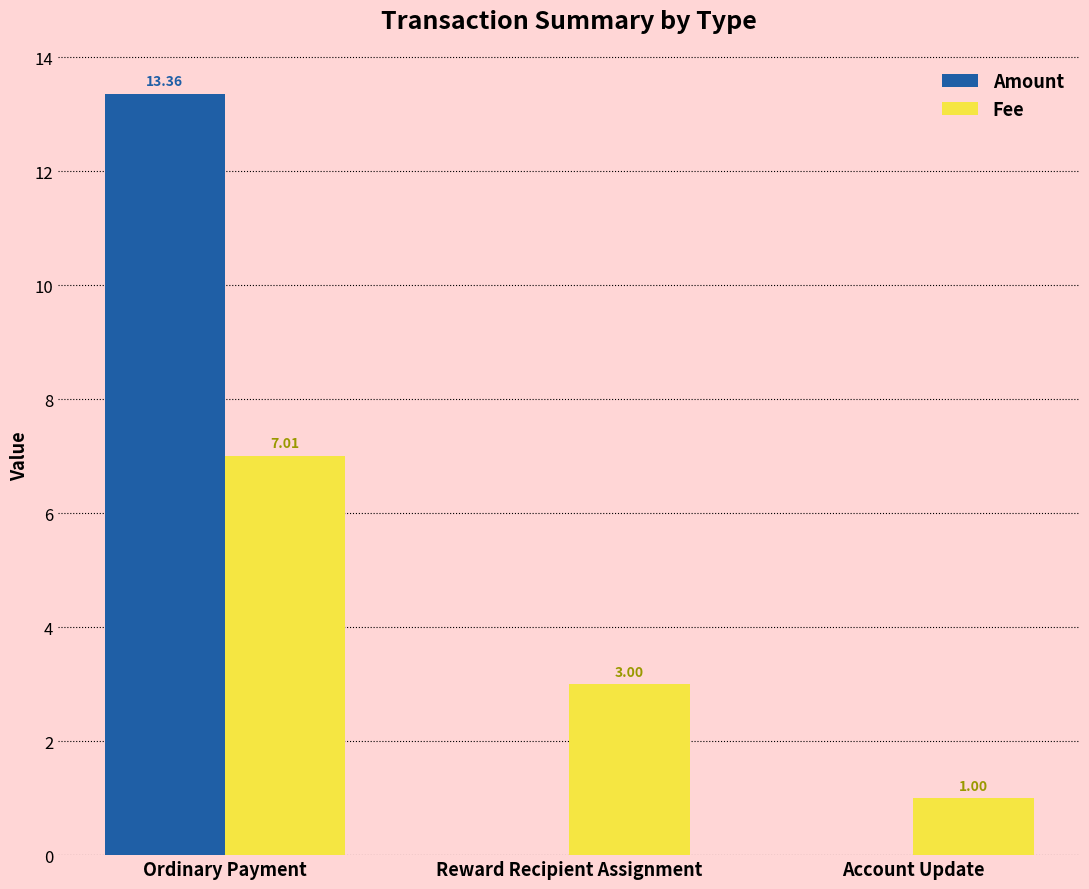

What is the sum of the Fee values at Reward Recipient Assignment and Account Update?

4.0